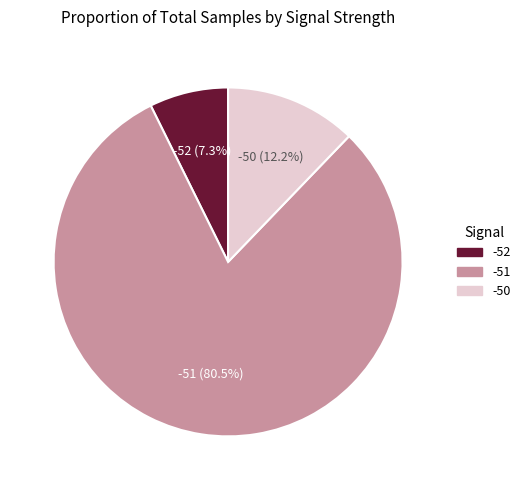

Rank the categories by value from lowest to highest.

-52, -50, -51